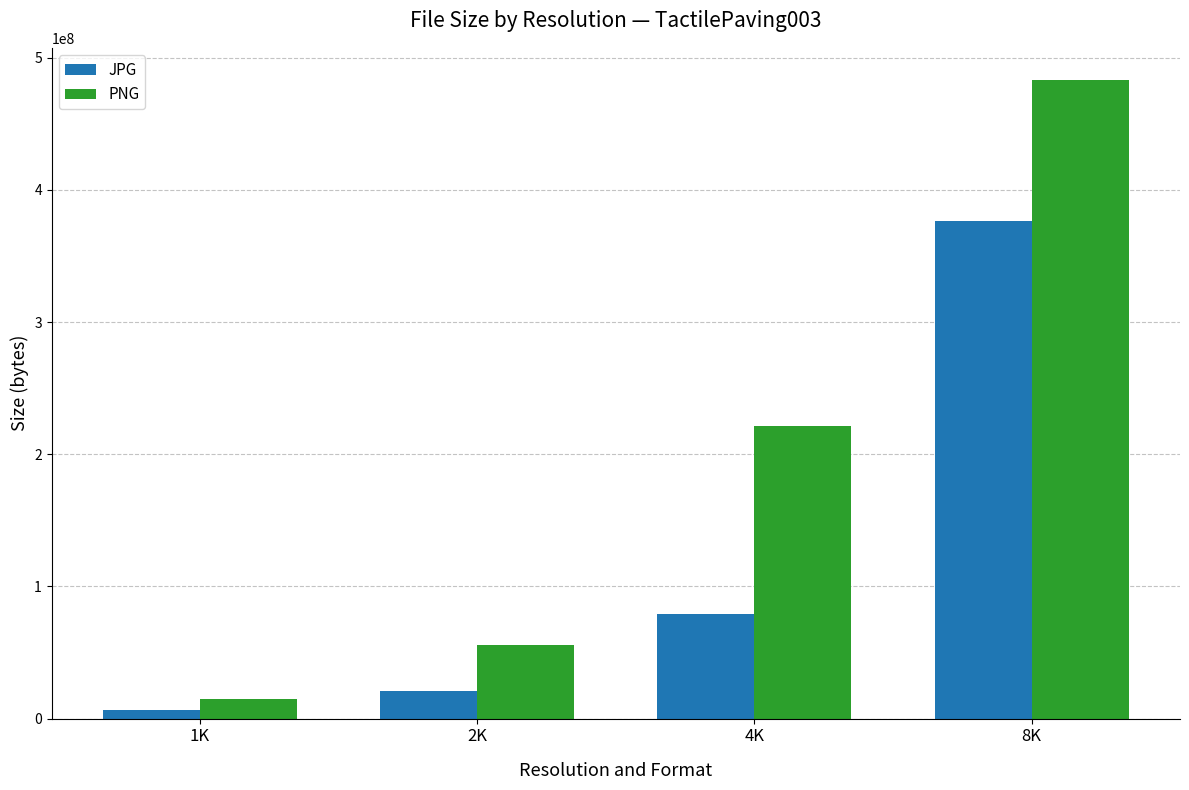

What is the value of the PNG bar at the 1st from the left?

15107203